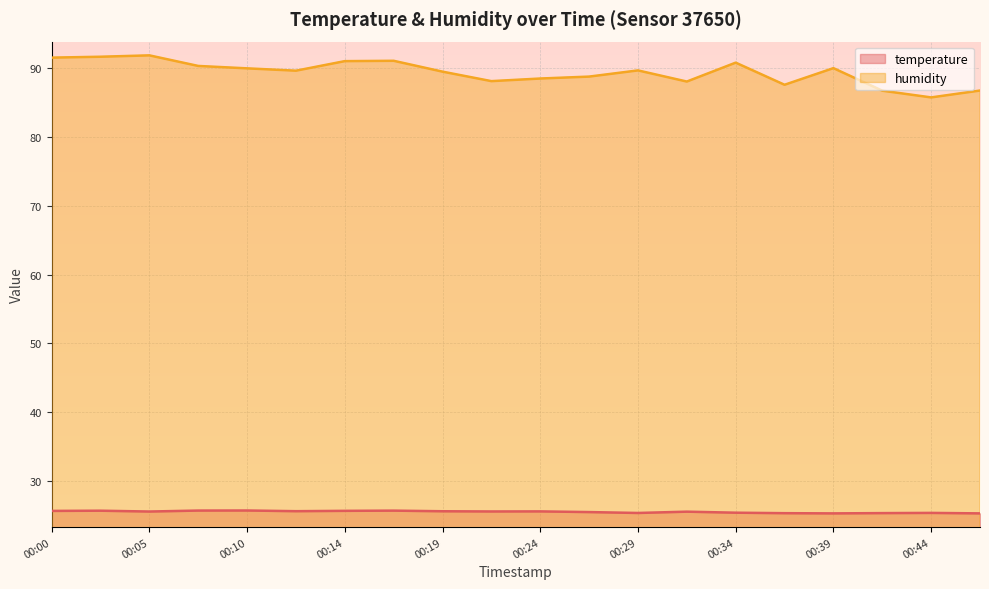

True or false: temperature and humidity intersect in this chart.

False